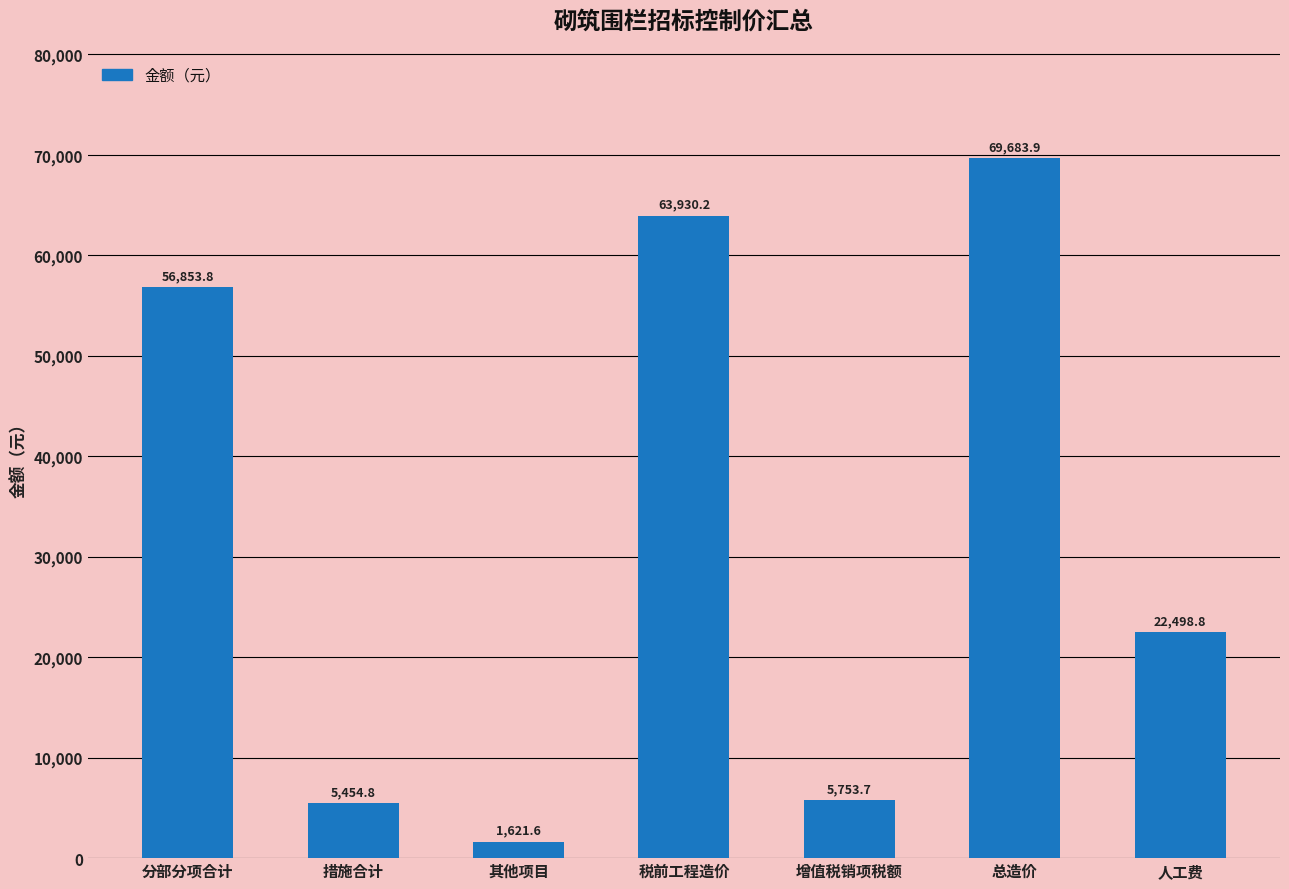

Approximately how many times larger is the value at 措施合计 compared to 税前工程造价?

0.1